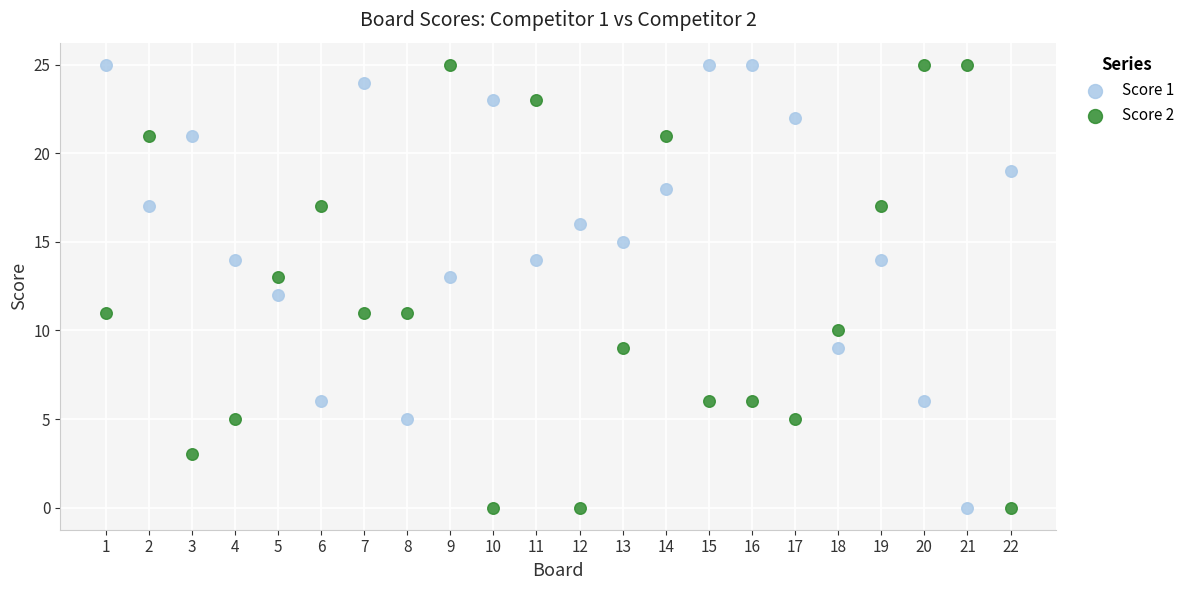

Across all data points, what is the range of Y values (max minus min)?

25